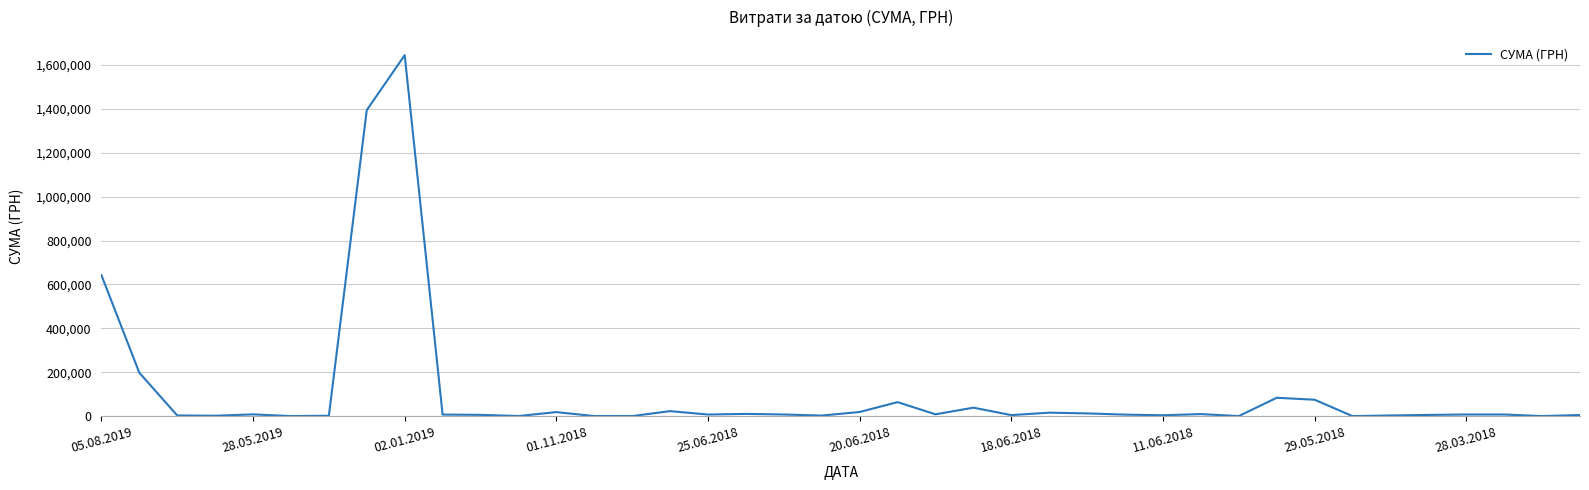

What is the maximum value shown in the chart?

1643298.6